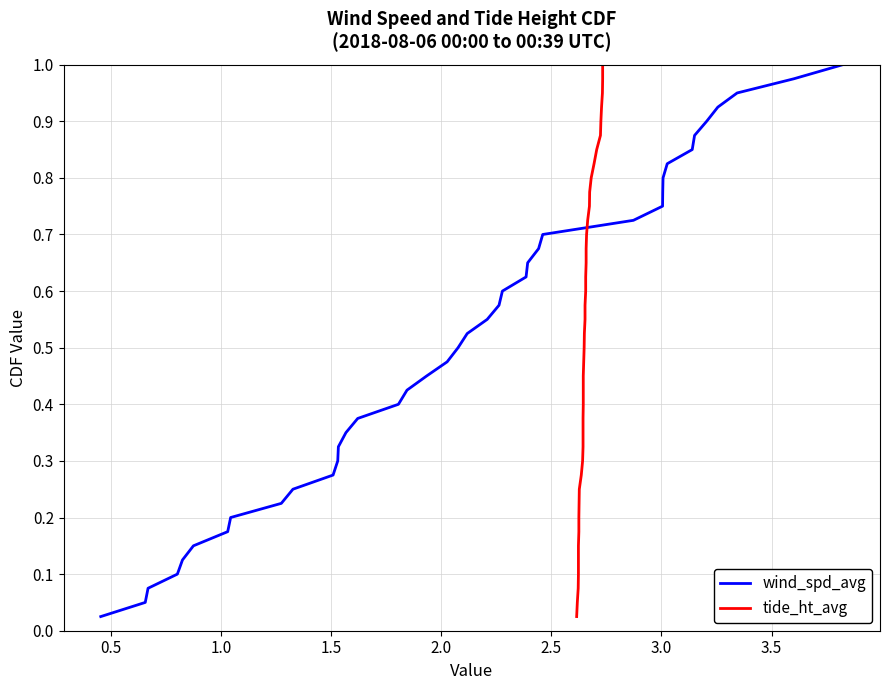

The tide_ht_avg series shows 0.0 at 0.0. True or false?

False